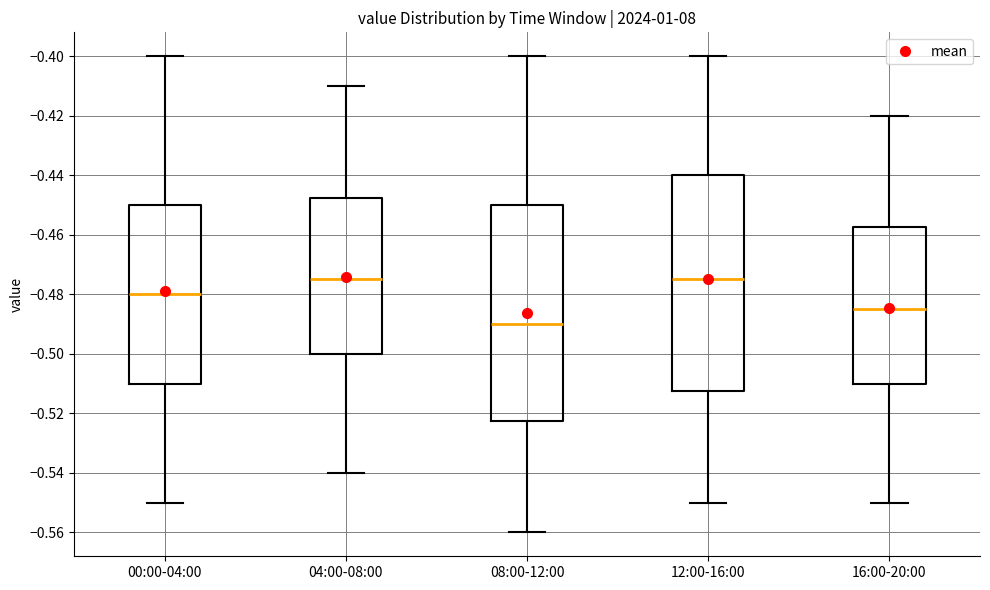

Reading left to right, read every box against the y-axis: the position of its median line, the range the box covers, and the ends of its whiskers. The values are not printed on the chart, so give them approximately, as read against the axis.

00:00-04:00: median -0.480, box -0.510 to -0.450, whiskers -0.550 to -0.400
04:00-08:00: median -0.474, box -0.500 to -0.448, whiskers -0.540 to -0.410
08:00-12:00: median -0.490, box -0.522 to -0.450, whiskers -0.560 to -0.400
12:00-16:00: median -0.474, box -0.512 to -0.440, whiskers -0.550 to -0.400
16:00-20:00: median -0.484, box -0.510 to -0.458, whiskers -0.550 to -0.420